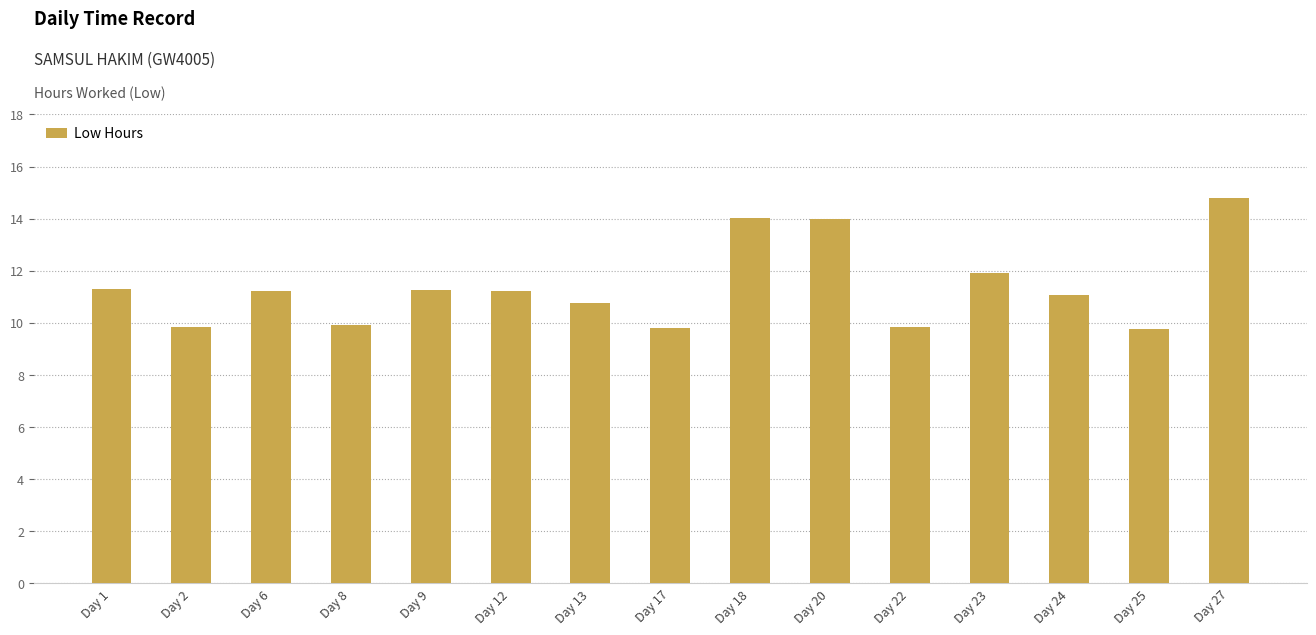

What is the difference between the maximum and minimum values?

5.0